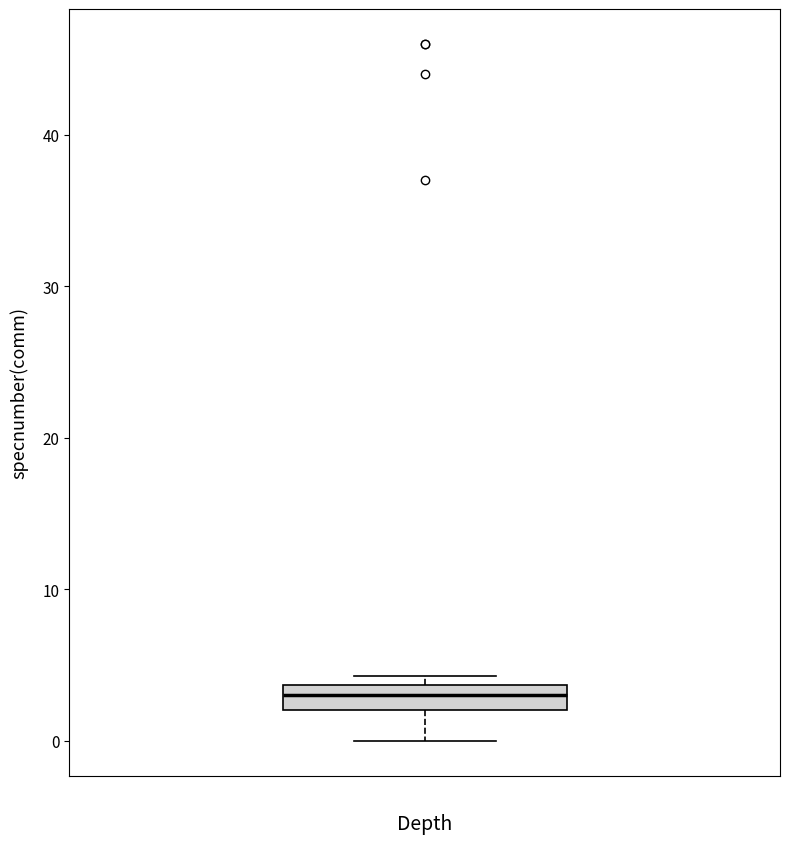

Read this box plot against the y-axis: the position of the median line, the range covered by the box, and the ends of both whiskers. The values are not printed on the chart, so give them approximately, as read against the axis.

median 3, box 2 to 4, whiskers 0 to 4 (just above the box's upper edge)